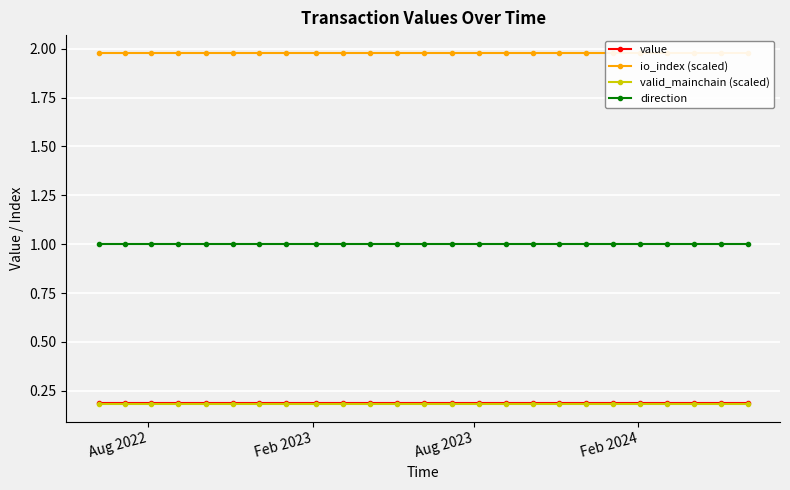

What is the maximum value shown in the chart?

2.0